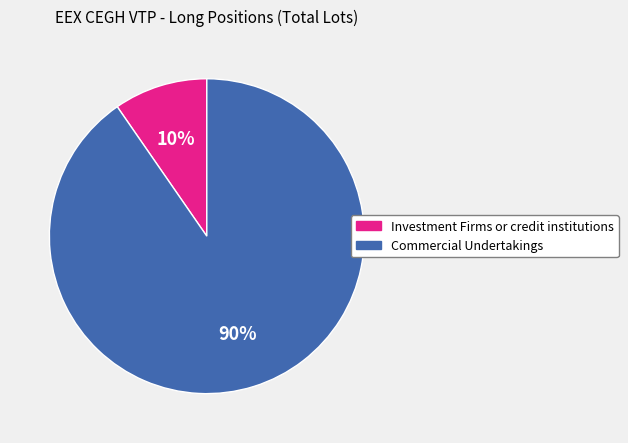

Which category has the biggest portion of the pie?

Commercial Undertakings